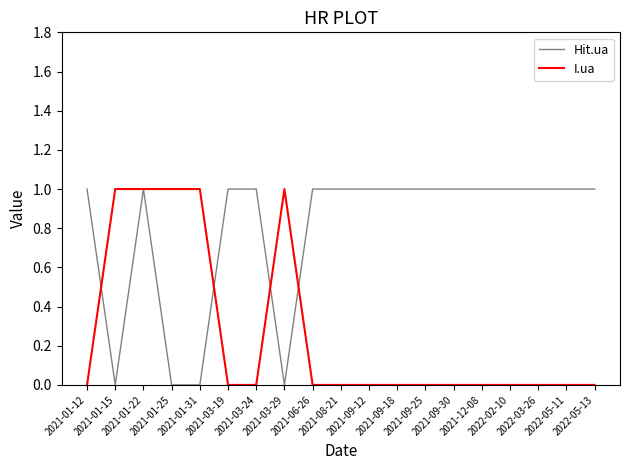

Reading left to right, transcribe all the data shown in this chart.

Hit.ua: 2021-01-12=1	2021-01-15=0	2021-01-22=1	2021-01-25=0	2021-01-31=0	2021-03-19=1	2021-03-24=1	2021-03-29=0	2021-06-26=1	2021-08-21=1	2021-09-12=1	2021-09-18=1	2021-09-25=1	2021-09-30=1	2021-12-08=1	2022-02-10=1	2022-03-26=1	2022-05-11=1	2022-05-13=1
I.ua: 2021-01-12=0	2021-01-15=1	2021-01-22=1	2021-01-25=1	2021-01-31=1	2021-03-19=0	2021-03-24=0	2021-03-29=1	2021-06-26=0	2021-08-21=0	2021-09-12=0	2021-09-18=0	2021-09-25=0	2021-09-30=0	2021-12-08=0	2022-02-10=0	2022-03-26=0	2022-05-11=0	2022-05-13=0